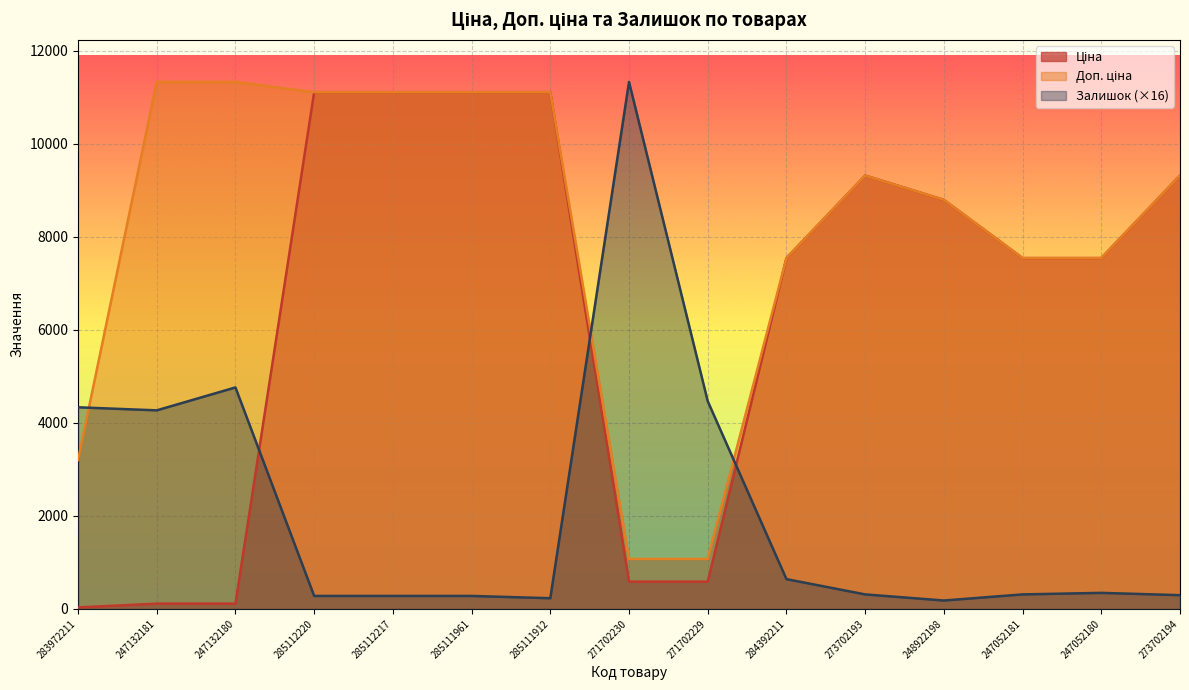

What is the difference between the maximum and minimum values in the Залишок series?

11153.3